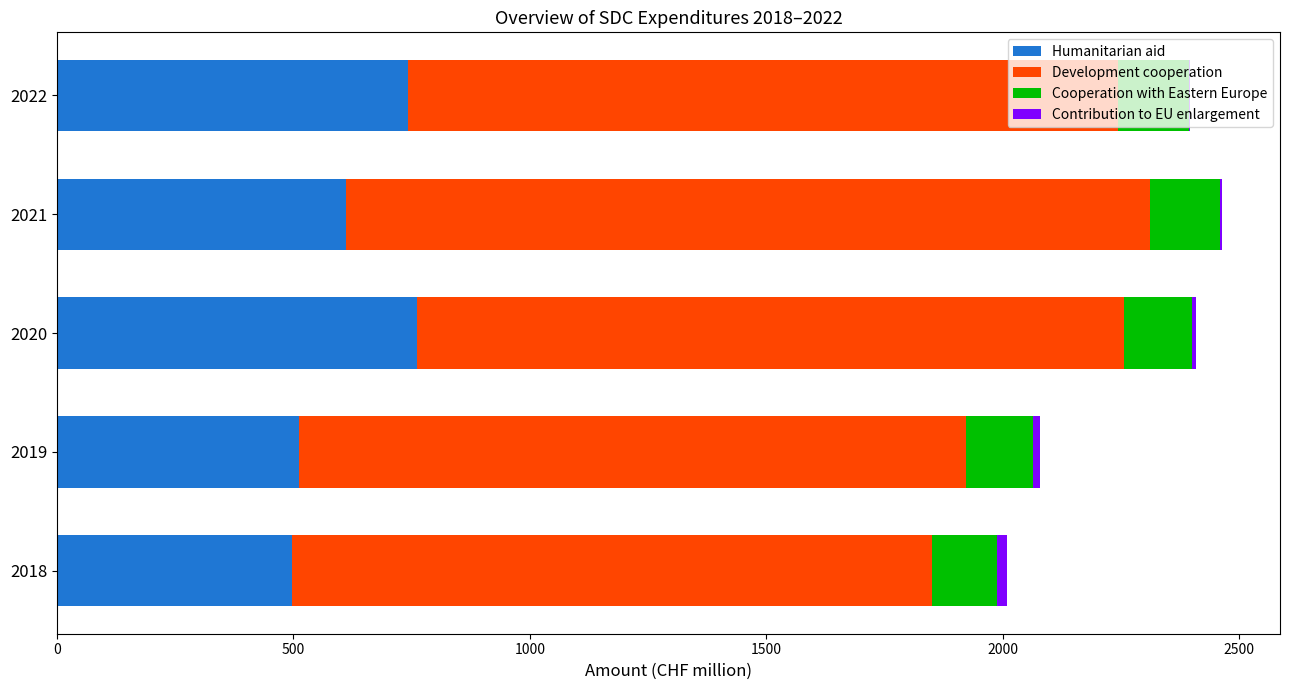

What is the highest value of the Humanitarian aid series?

762.4